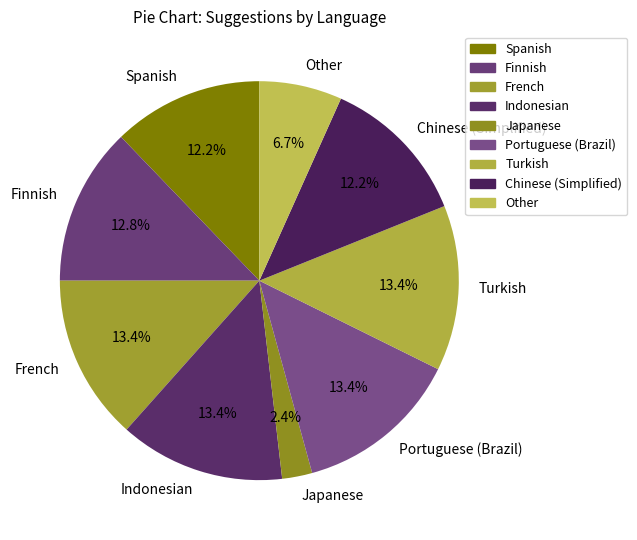

To the nearest percent, what is the average slice percentage?

11%